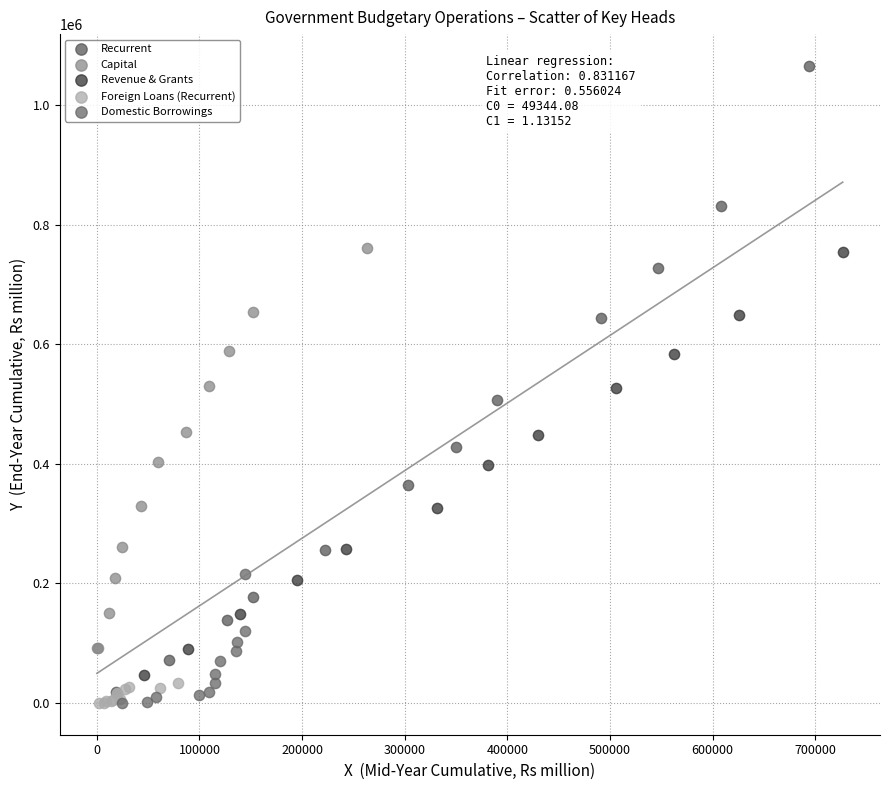

Which series contains the highest Y value?

Recurrent